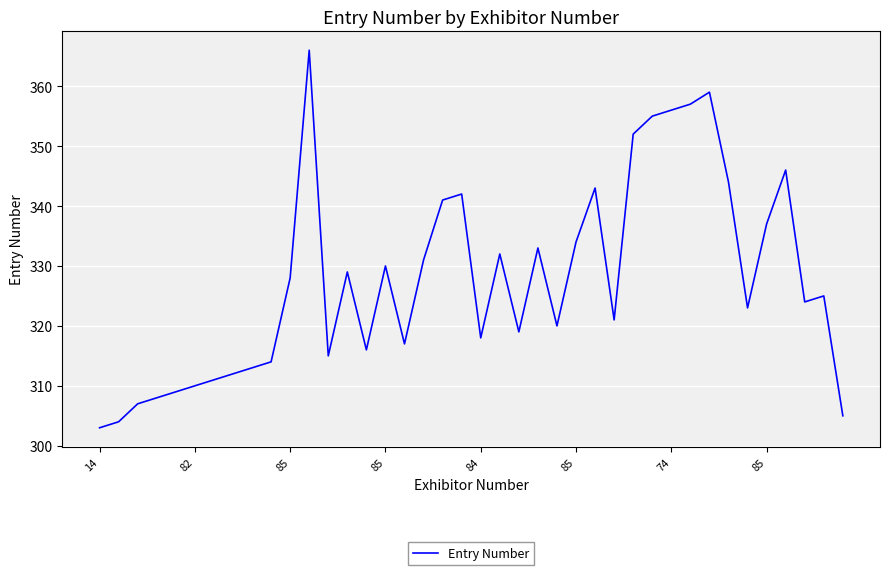

Does the chart display data point markers on the line(s)?

No